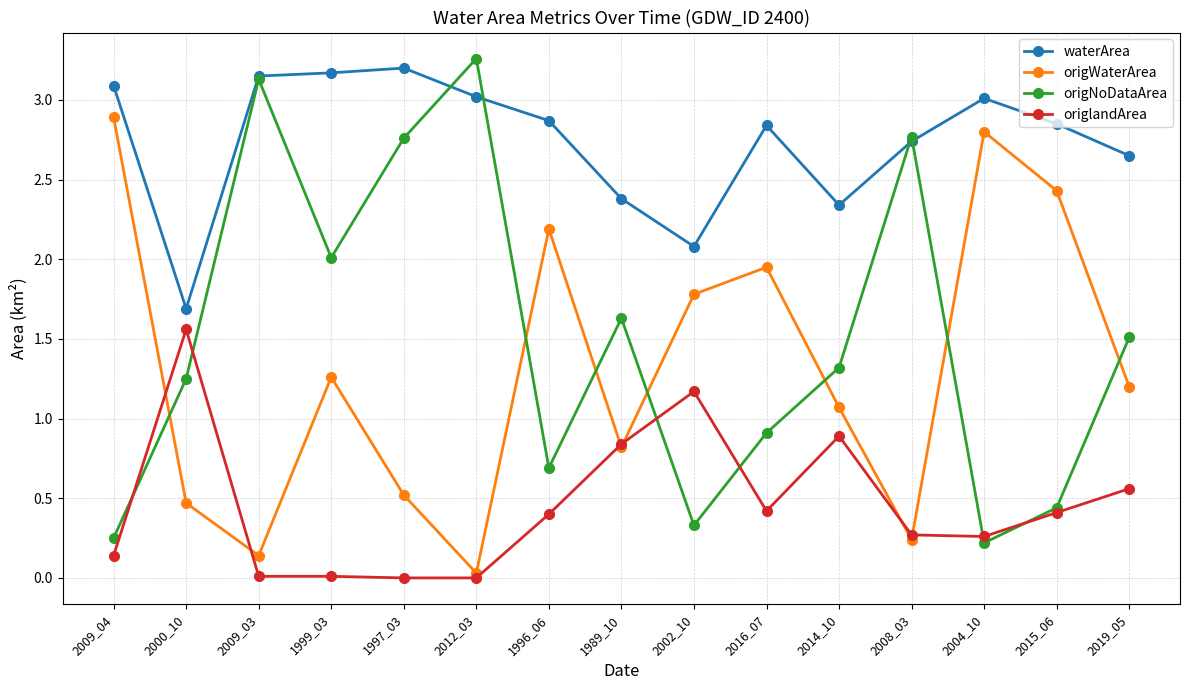

What is the average value of the origNoDataArea series?

1.5